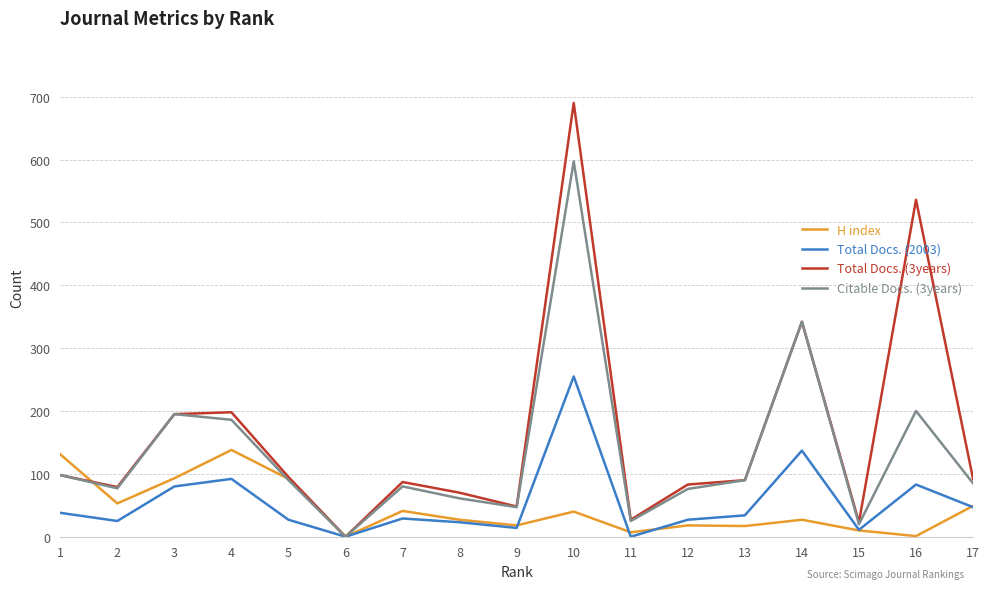

True or false: H index has more than 1 points higher than both neighbors.

True